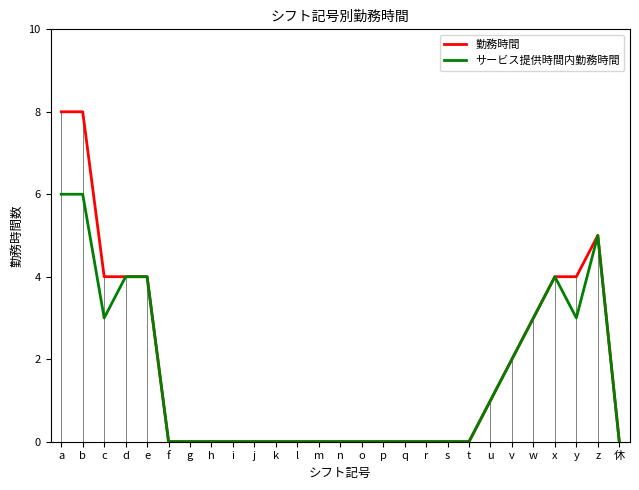

List the series in order of their peak value, lowest first.

サービス提供時間内勤務時間, 勤務時間